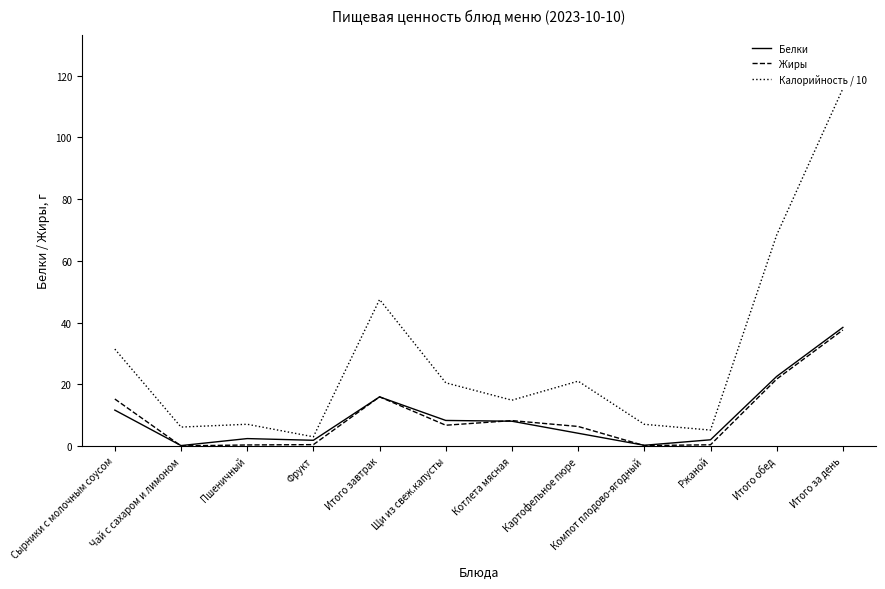

Which series changed the most between Итого завтрак and Итого за день?

Калорийность / 10